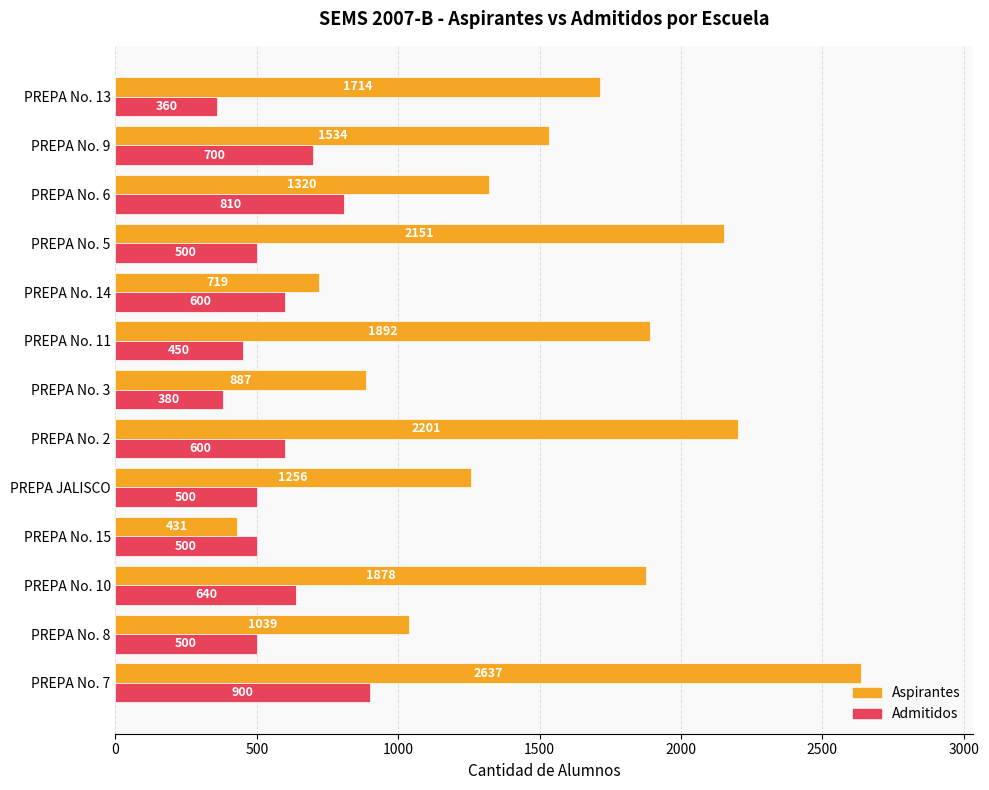

Rank the series by their maximum value, from highest to lowest.

Aspirantes, Admitidos